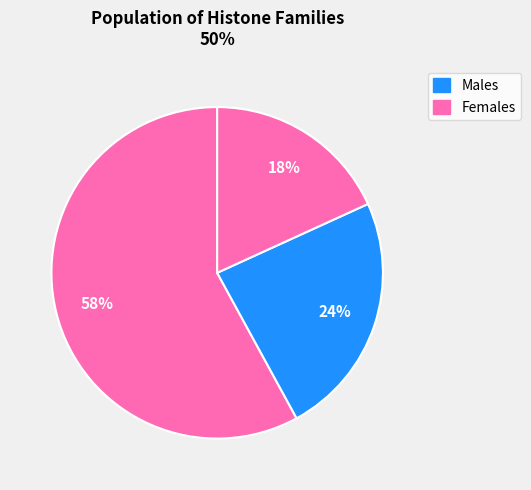

How many slices are in this pie chart?

3